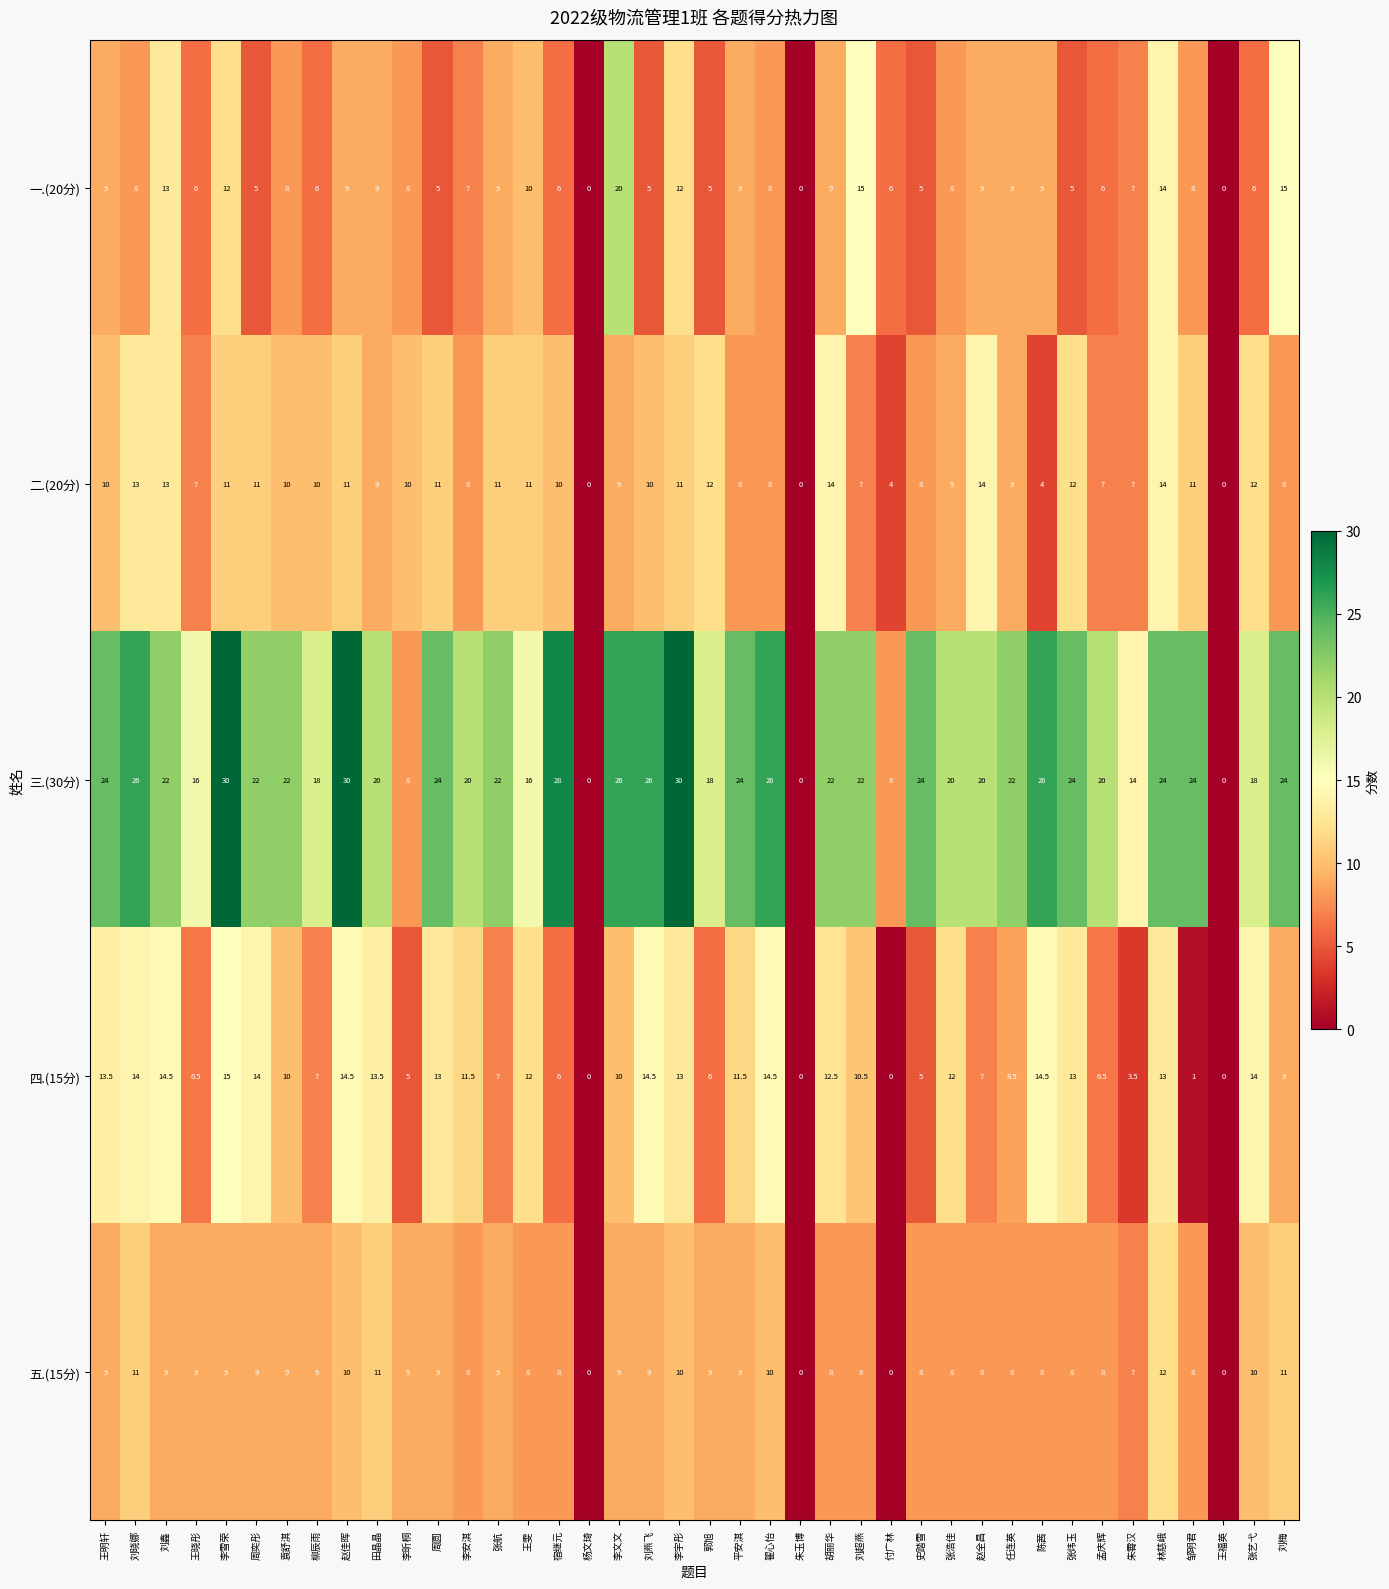

What is the maximum value for 五.(15分)?

12.0